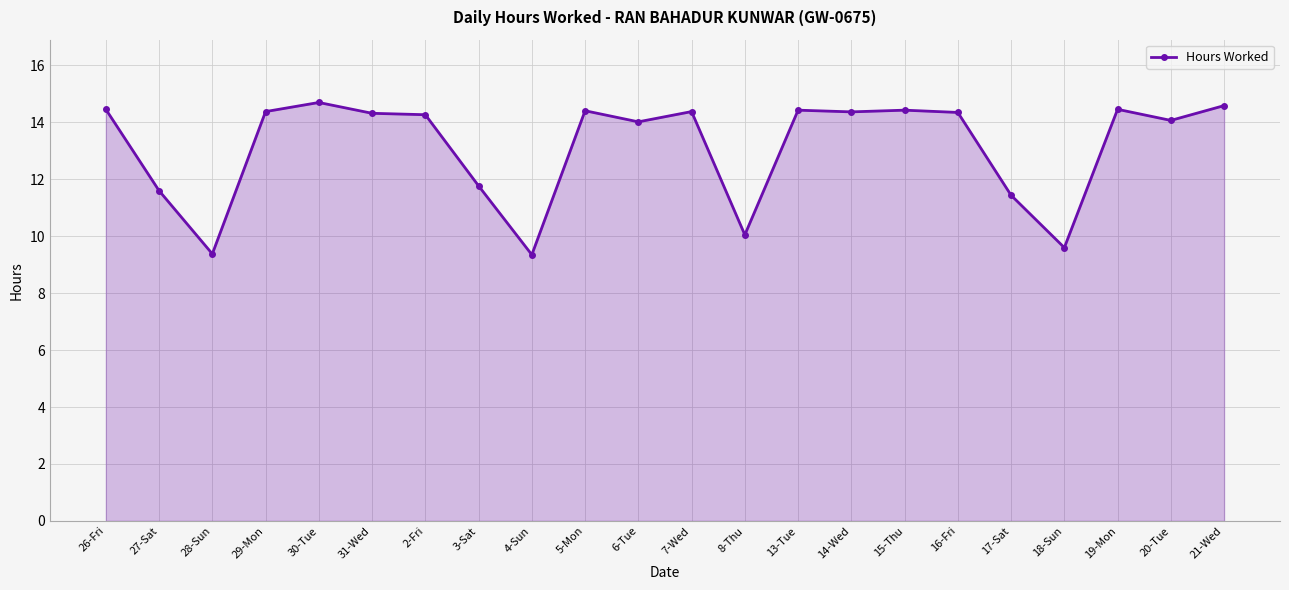

At which category does the data reach its first local valley?

28-Sun